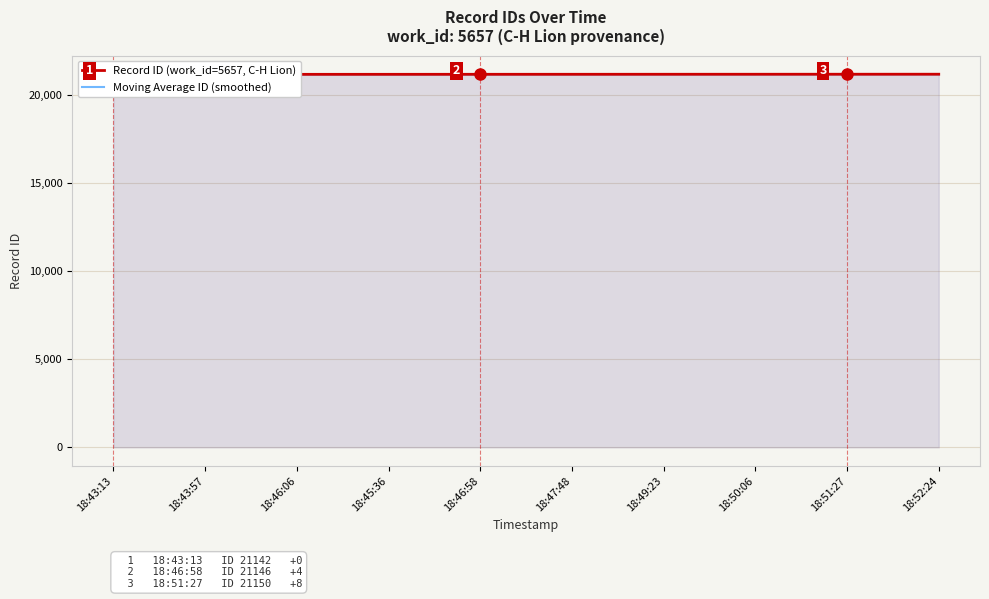

True or false: Moving Average ID (smoothed) has more than 0 interior local peaks.

False